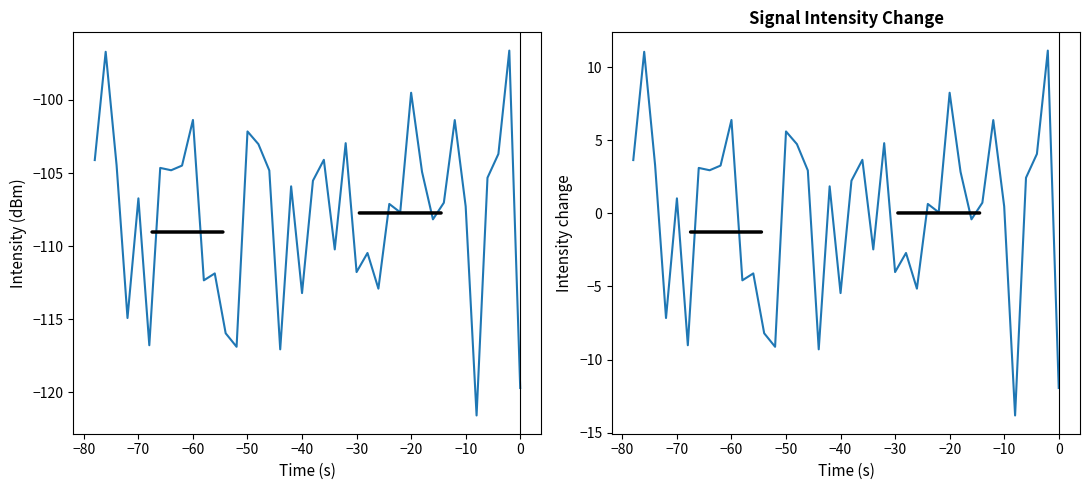

The value of intensity(dBm) change at 27 is 0.4. True or false?

False